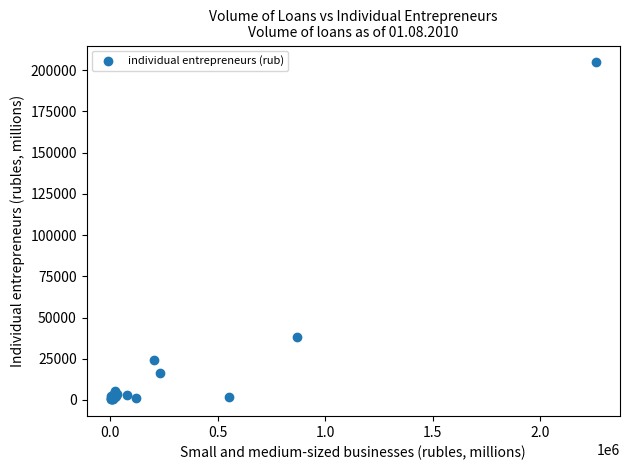

What Y value in the scatter plot is closest to 102580?

38075